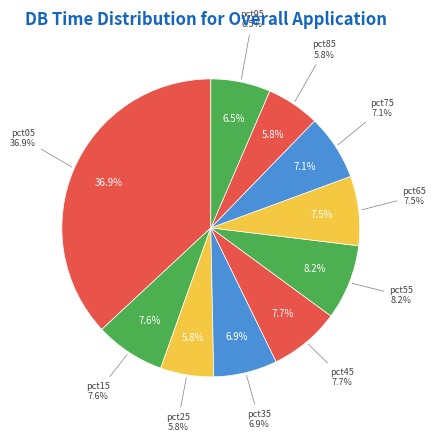

Rank the categories by value from highest to lowest.

pct05, pct55, pct45, pct15, pct65, pct75, pct35, pct95, pct85, pct25